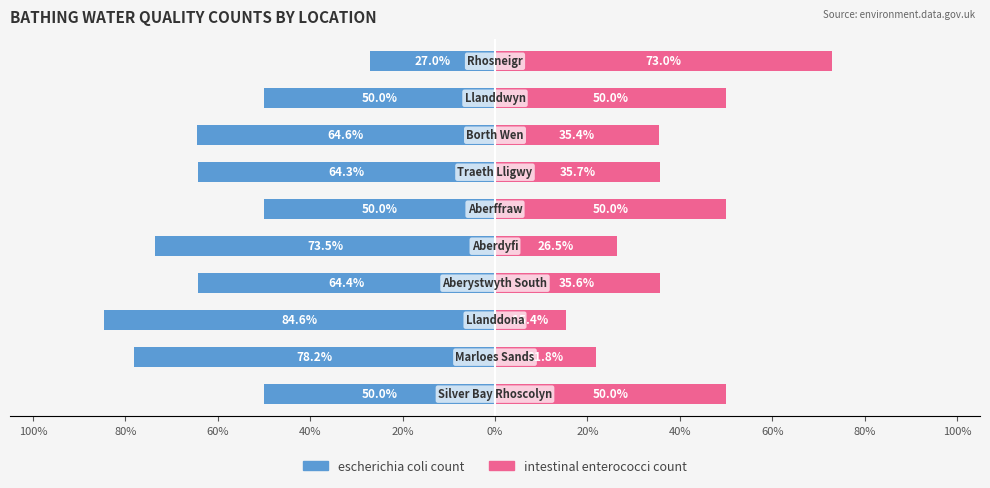

What is the approximate value of intestinal enterococci count at 0%?

50.0